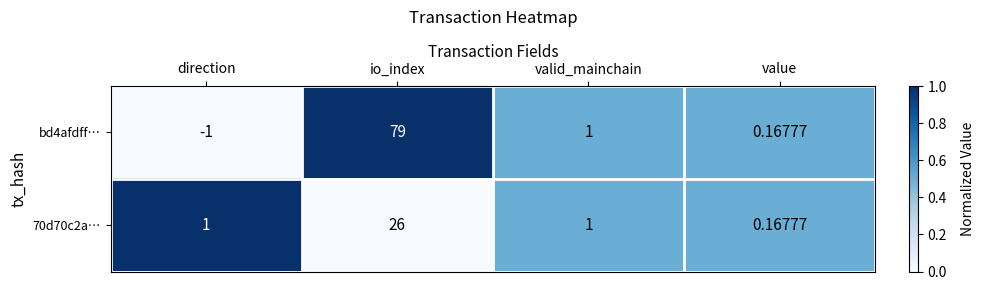

Between direction and valid_mainchain, which series saw the biggest shift?

bd4afdff…